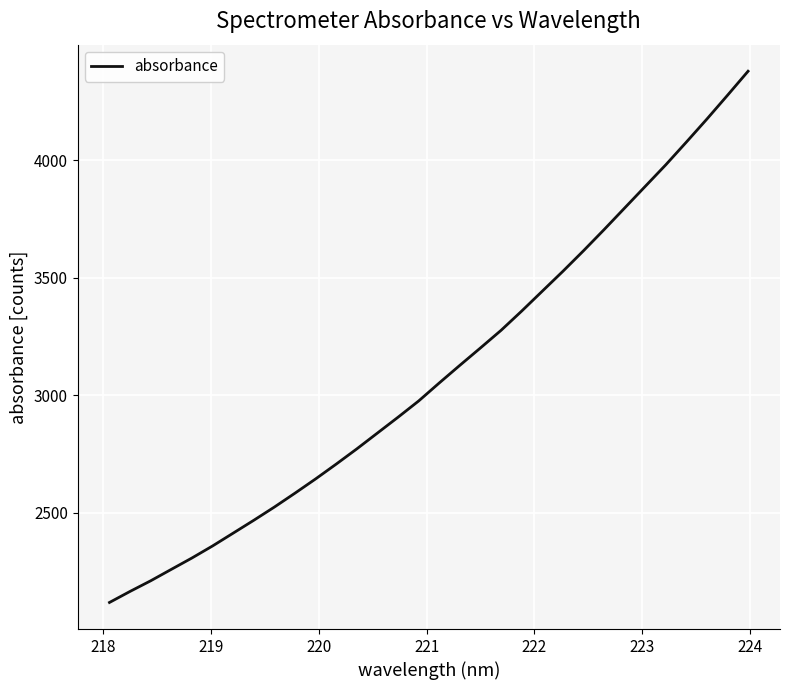

How many lines are shown in the chart?

1